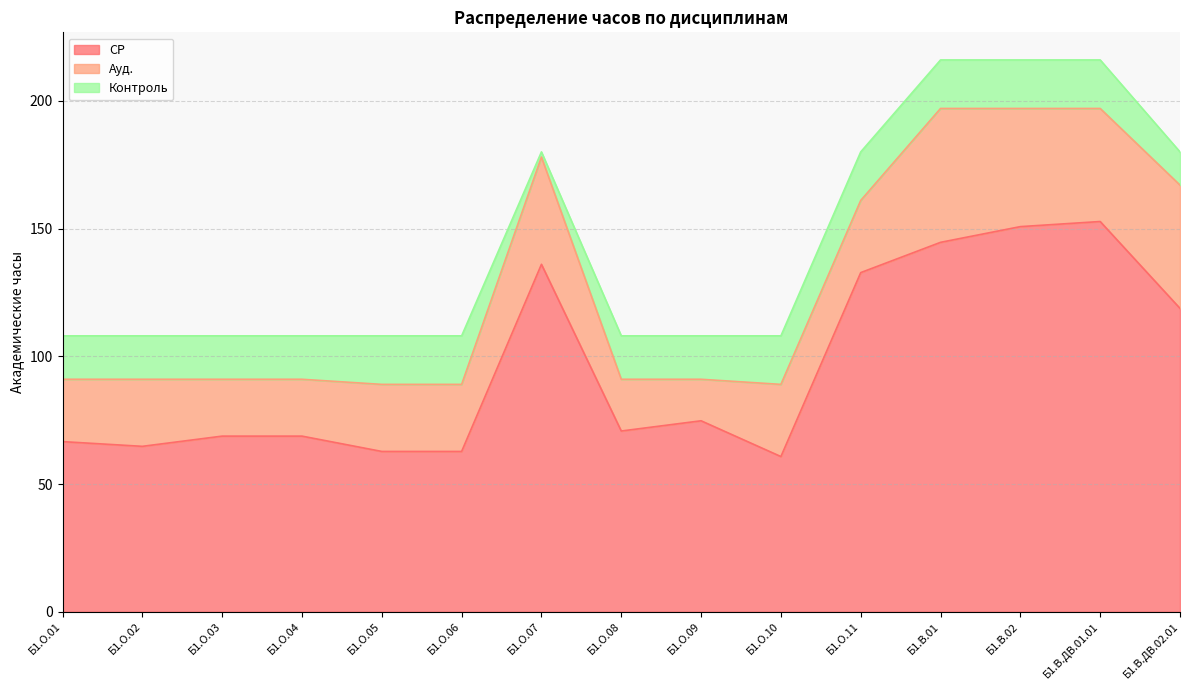

What is the label of the 15th point from the right?

Б1.О.01